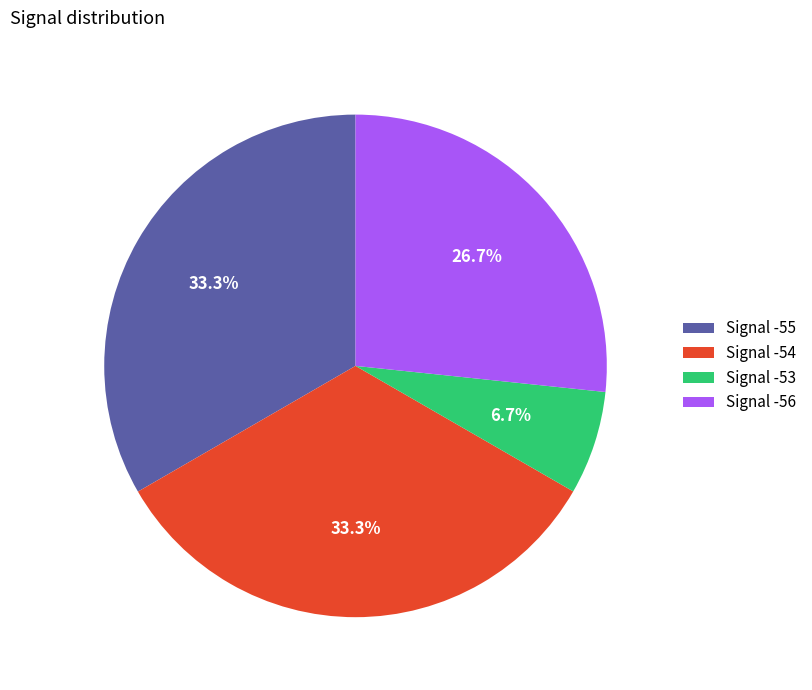

Between Signal -53 and Signal -54, which is larger?

Signal -54